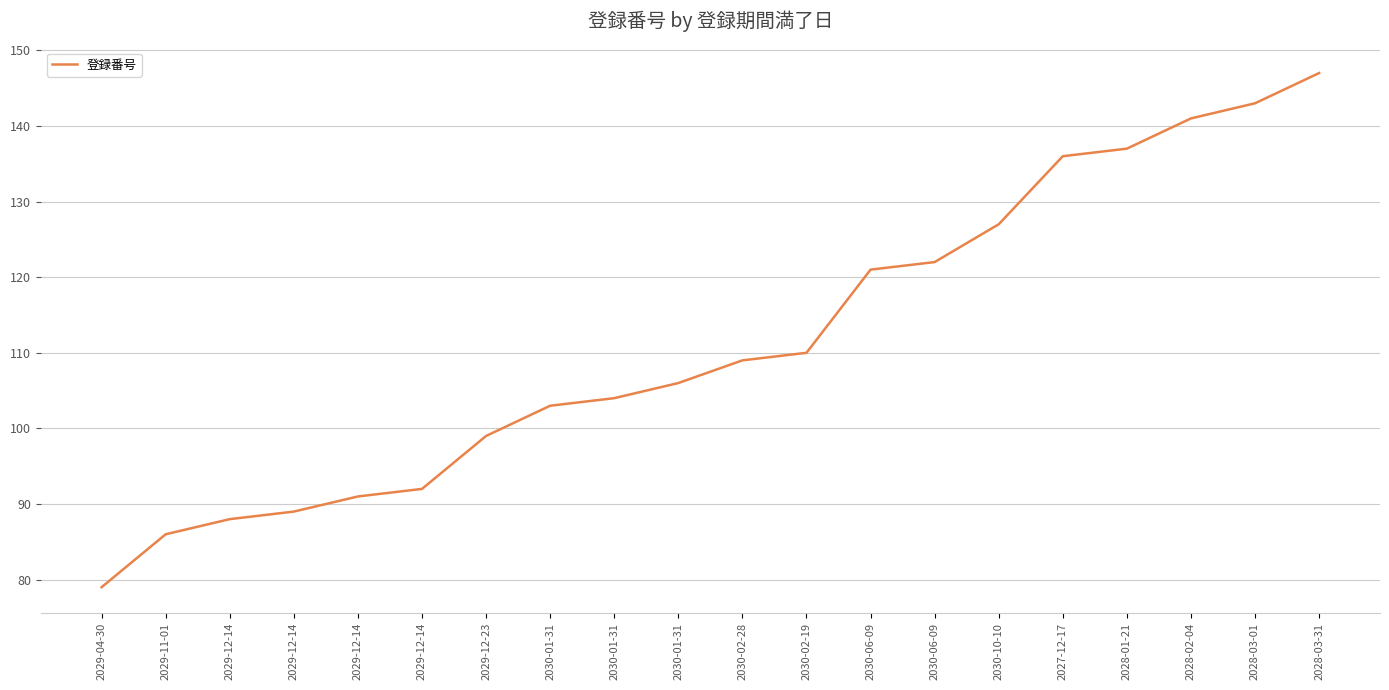

The chart shows a value of 92 at 2029-12-14. True or false?

True